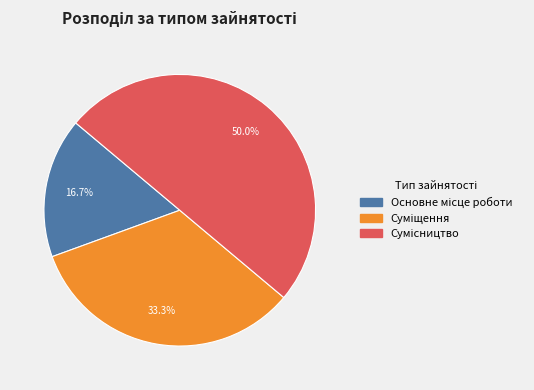

Is there any slice that represents more than half of the pie?

No